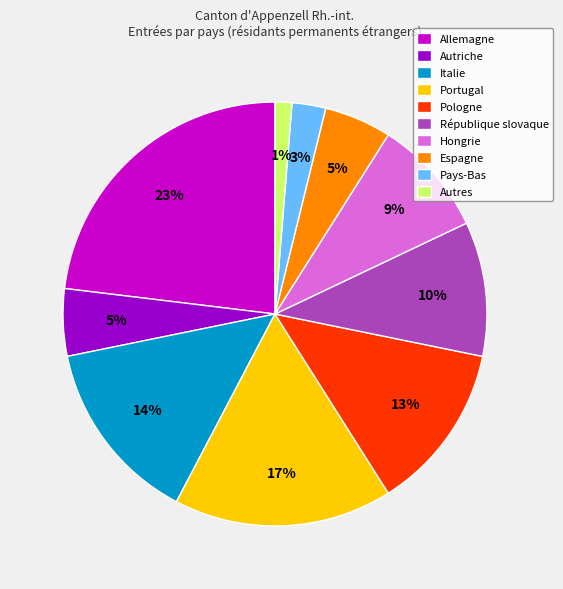

To the nearest percent, what portion does Italie represent?

14%